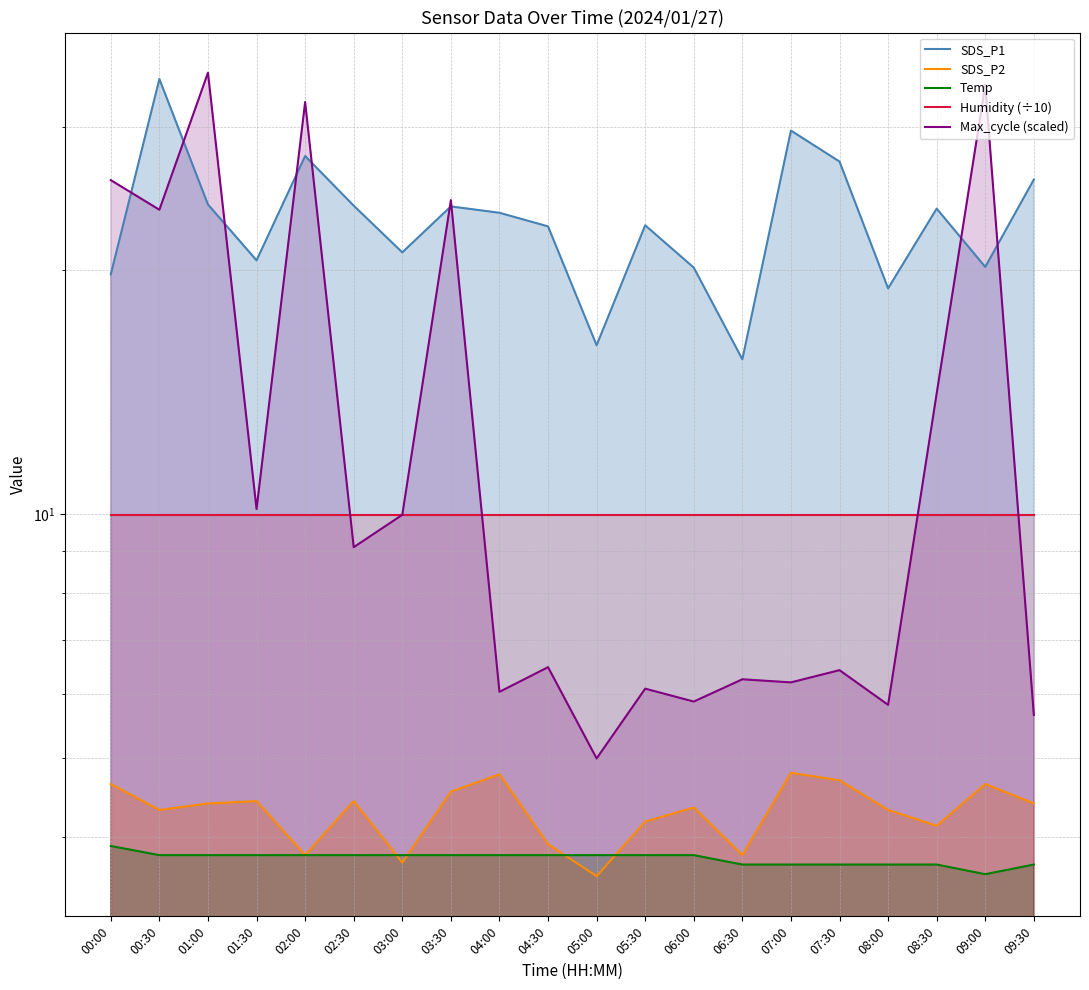

Where does the Max_cycle (scaled) series first go above 9?

00:00